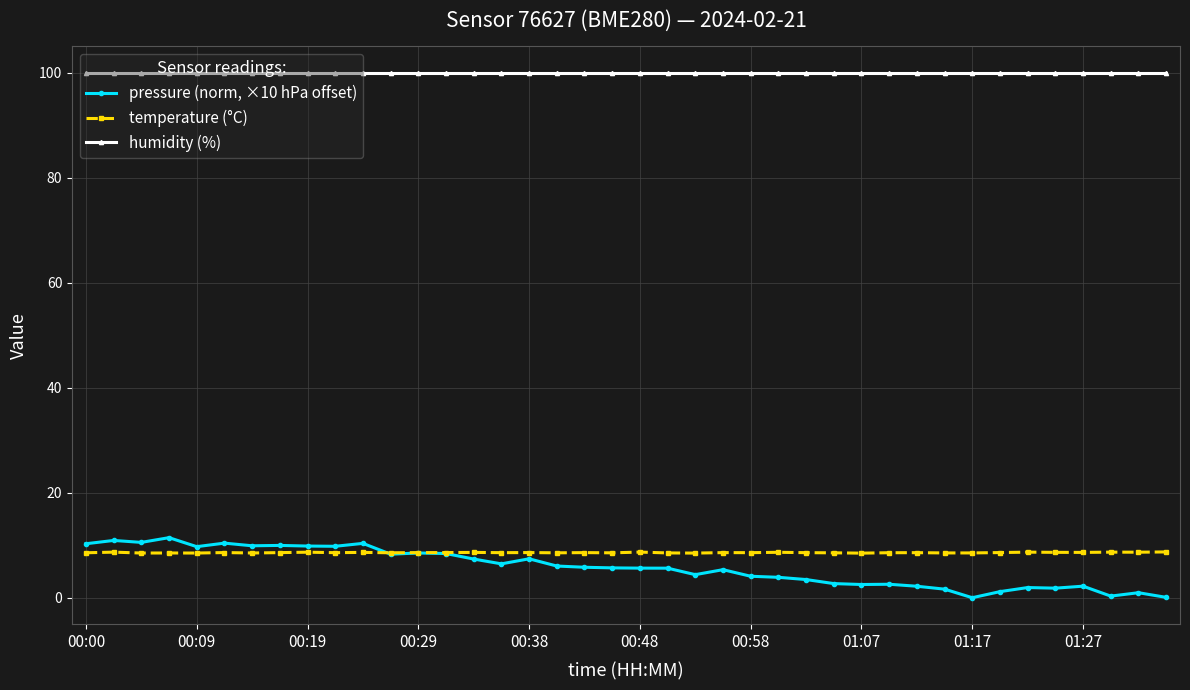

True or false: humidity (%) and temperature (°C) cross at least once.

False